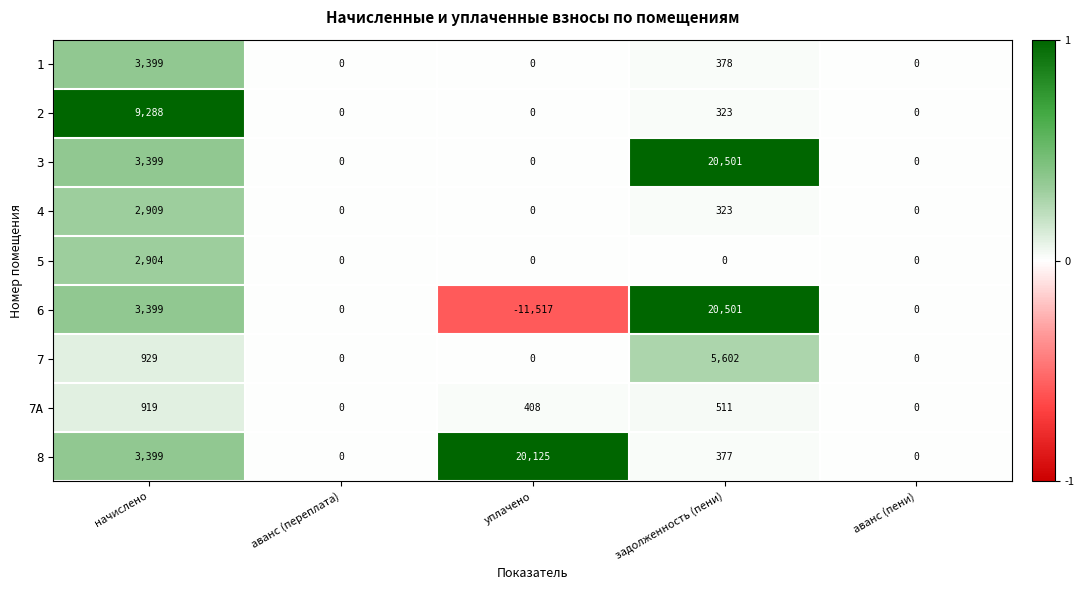

Is it true that 5 equals -1181 at аванс (переплата)?

False